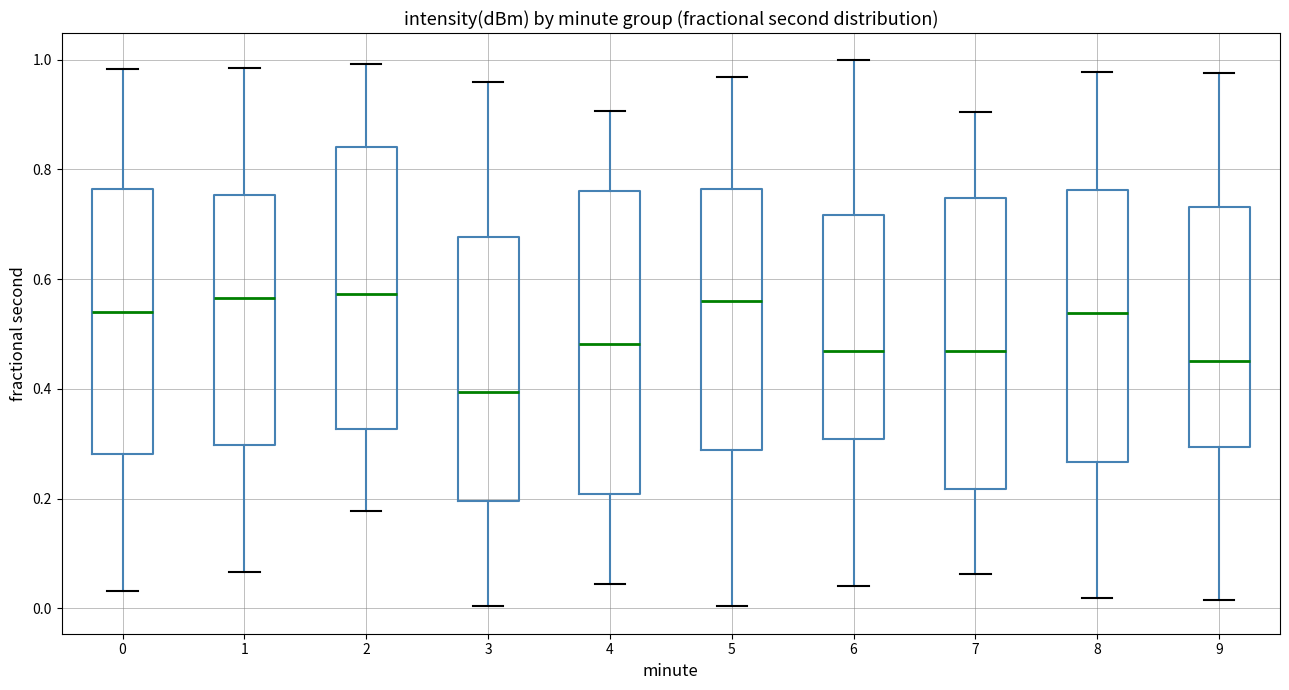

Where does the median line of the box at x = 6 sit on the y-axis? The values are not printed on the chart, so give them approximately, as read against the axis.

0.46